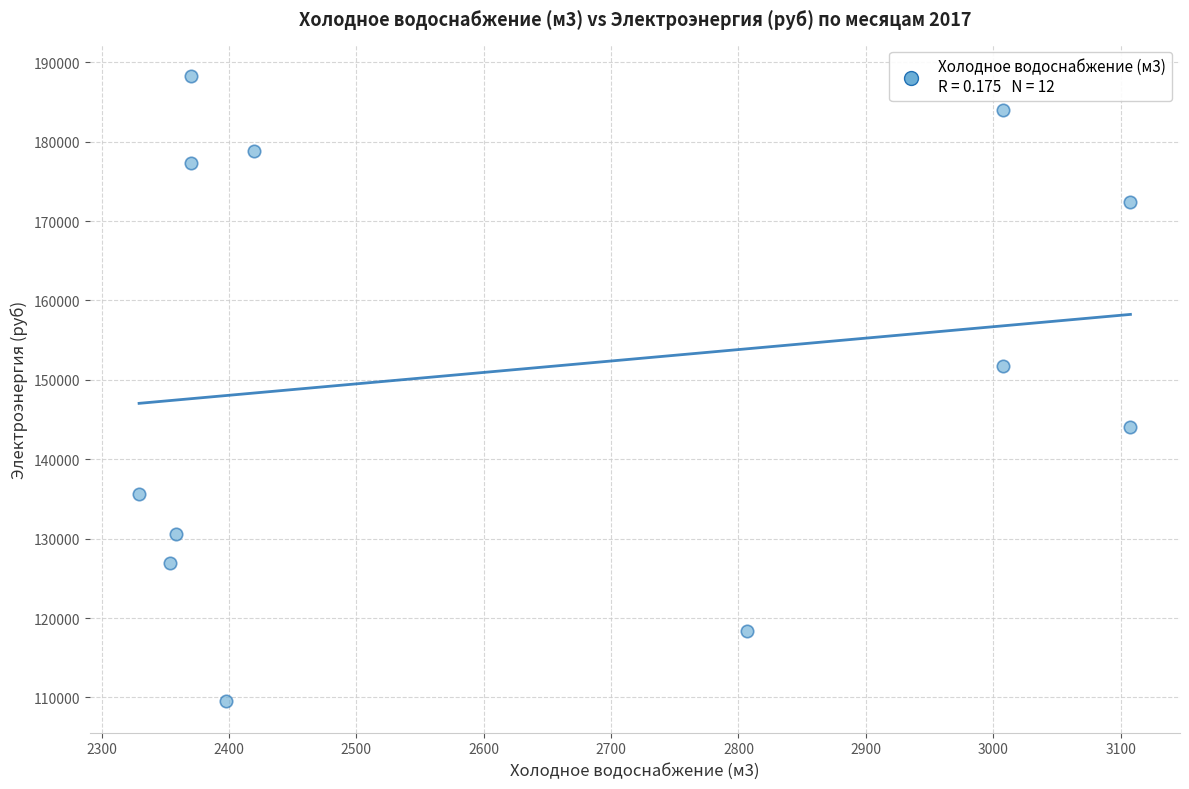

What Y value in the scatter plot is closest to 148904?

151766.0